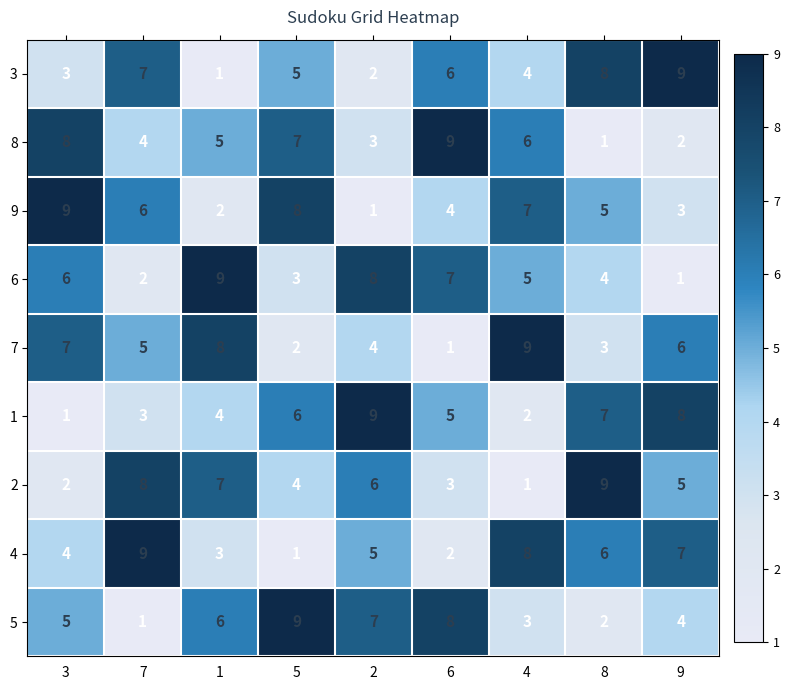

What is the sum of all 1 values?

45